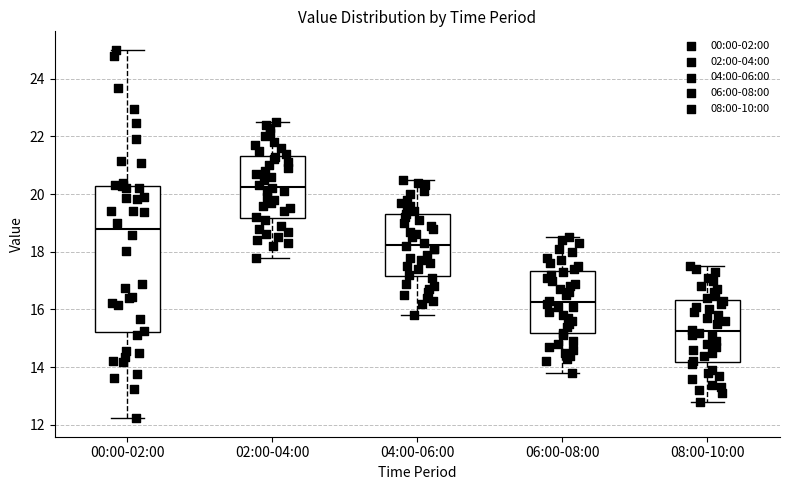

Reading left to right, transcribe this box plot: for each box, give where its median line is, the range the box spans, and where its two whiskers end, as read against the y-axis. The values are not printed on the chart, so give them approximately, as read against the axis.

00:00-02:00: median 18.8, box 15.2 to 20.2, whiskers 12.2 to 25.0
02:00-04:00: median 20.2, box 19.2 to 21.4, whiskers 17.8 to 22.6
04:00-06:00: median 18.2, box 17.2 to 19.4, whiskers 15.8 to 20.6
06:00-08:00: median 16.2, box 15.2 to 17.4, whiskers 13.8 to 18.6
08:00-10:00: median 15.2, box 14.2 to 16.4, whiskers 12.8 to 17.6